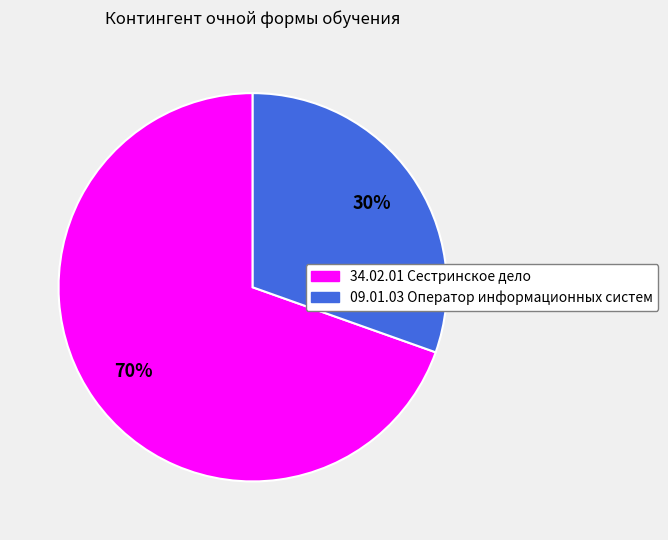

Count the number of slices in the pie.

2